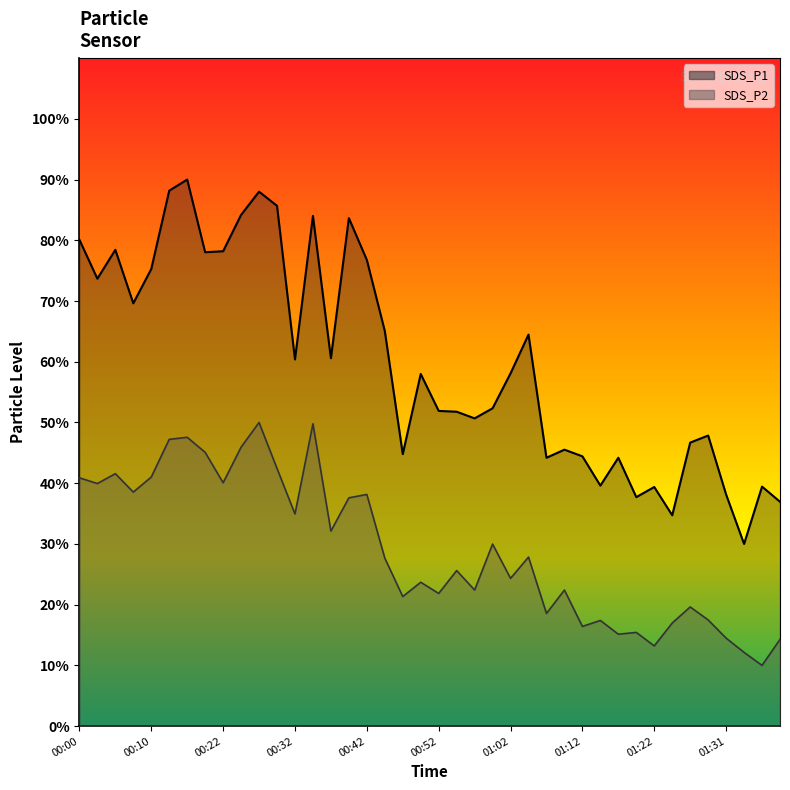

How many interior local valleys does the SDS_P1 series have?

12